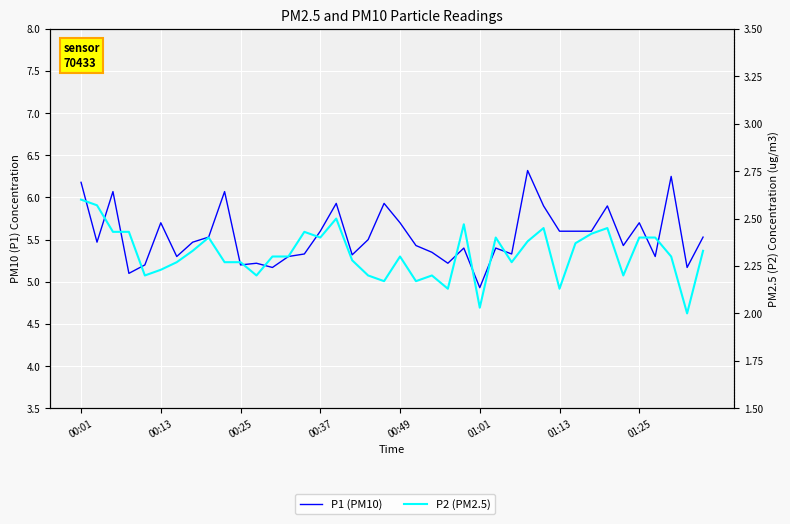

Is this an area chart (filled region under the line)?

No